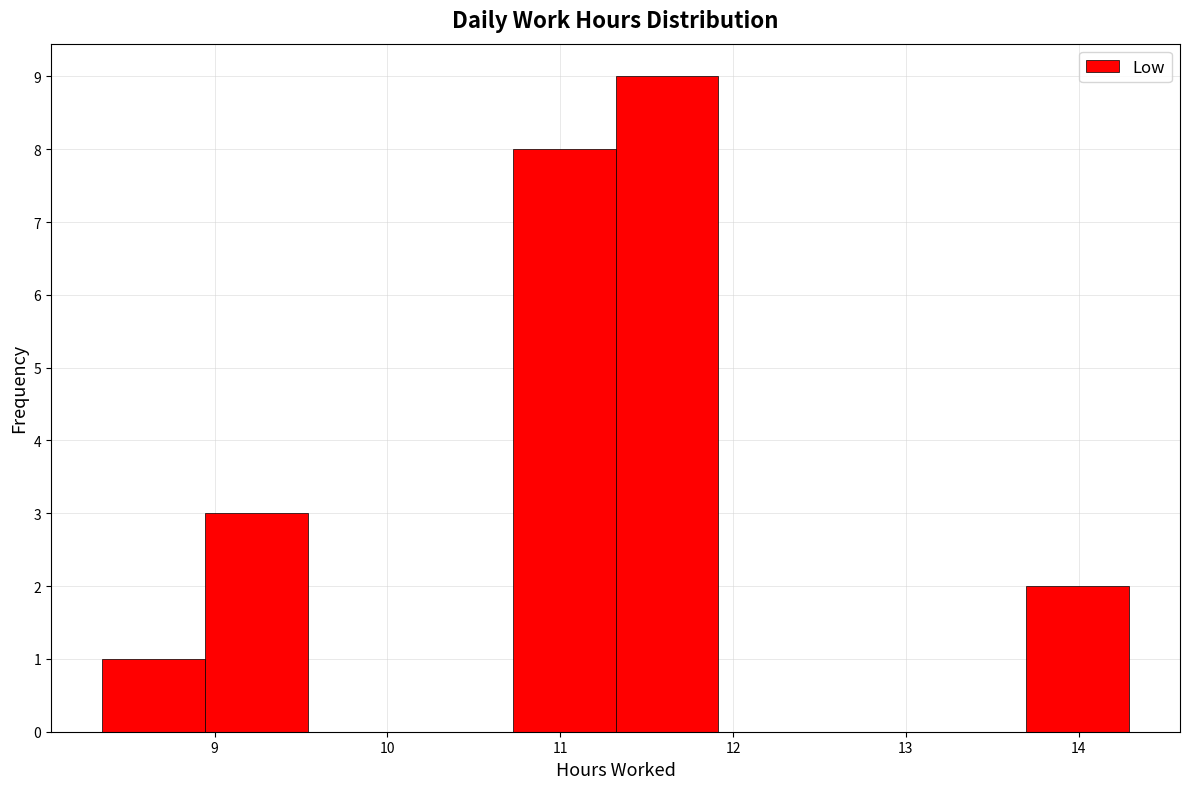

Reading left to right, list every bar in this chart as the range it spans on the x-axis followed by its height. Neither the bar edges nor the heights are printed on the chart, so give them approximately, as read against the axes.

8.4 to 8.9: 1
8.9 to 9.5: 3
9.5 to 10.1: 0
10.1 to 10.7: 0
10.7 to 11.3: 8
11.3 to 11.9: 9
11.9 to 12.5: 0
12.5 to 13.1: 0
13.1 to 13.7: 0
13.7 to 14.3: 2